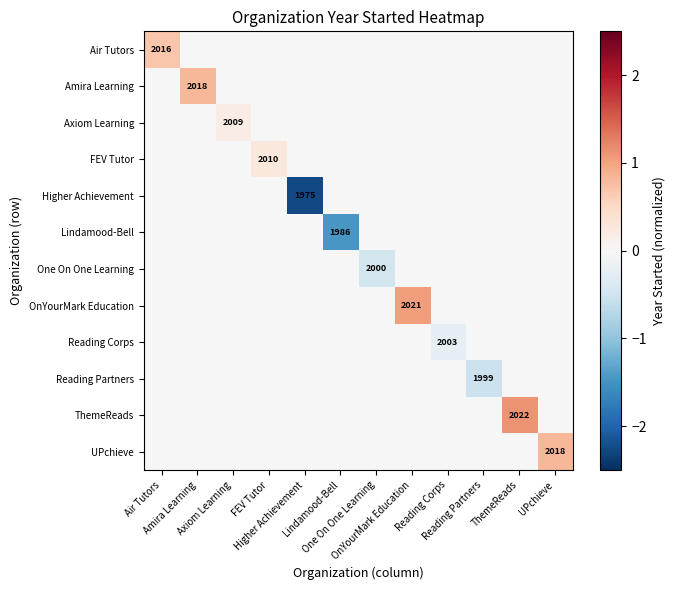

At which label is OnYourMark Education closest to 0?

Air Tutors